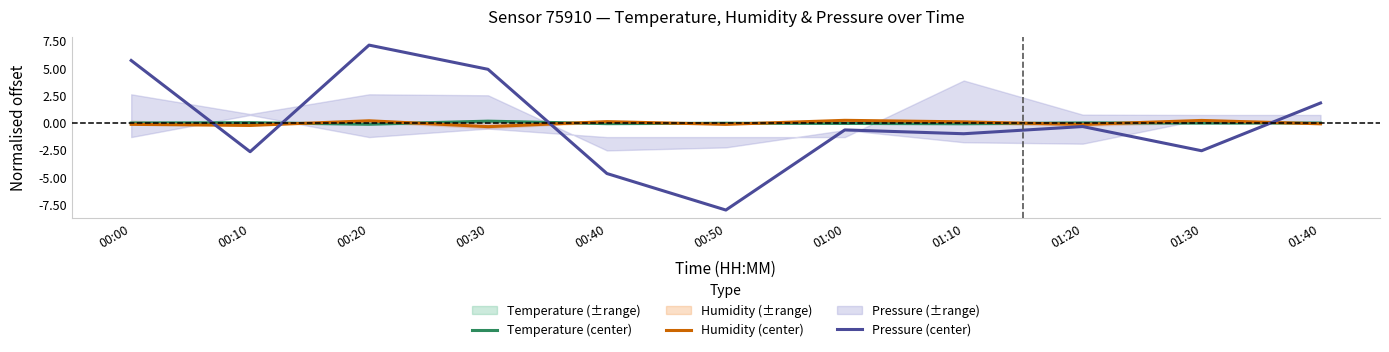

The Temperature (center) series shows -0.0 at 00:50. True or false?

True